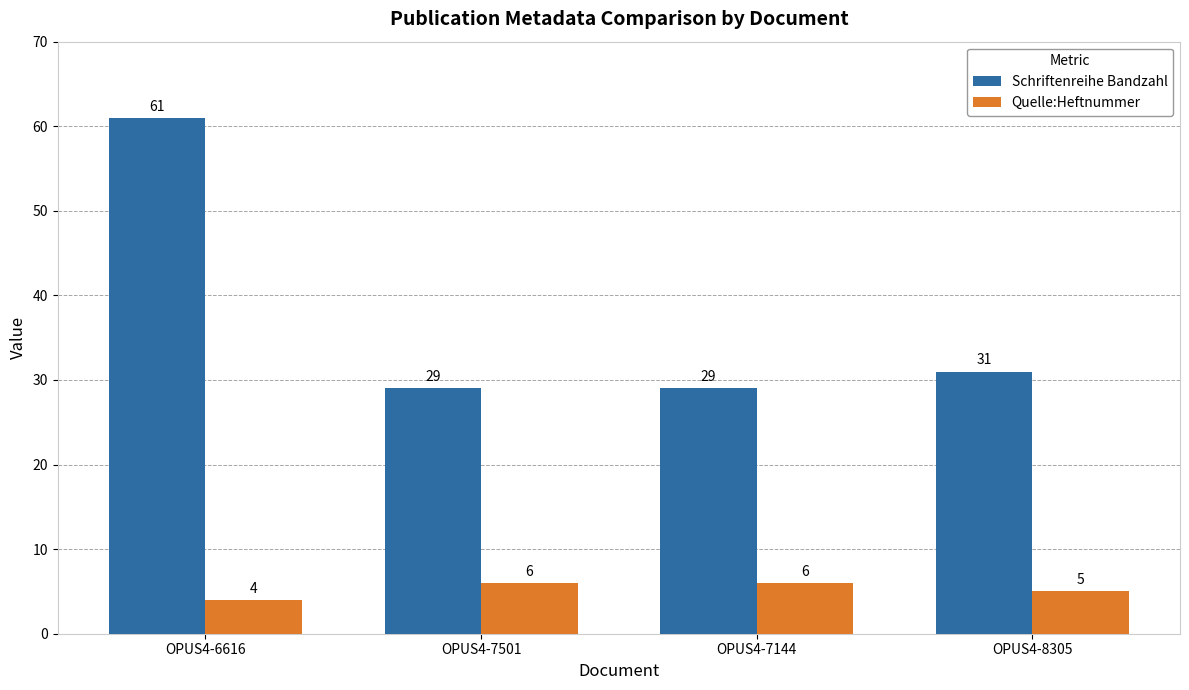

How many distinct data groups are displayed?

2